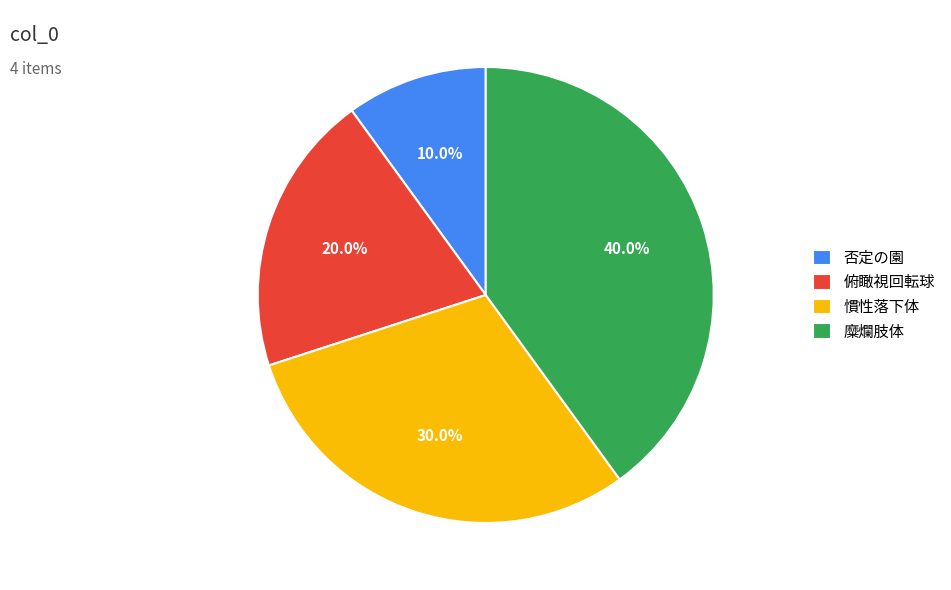

Is it true that 慣性落下体 is 30% of the pie?

True